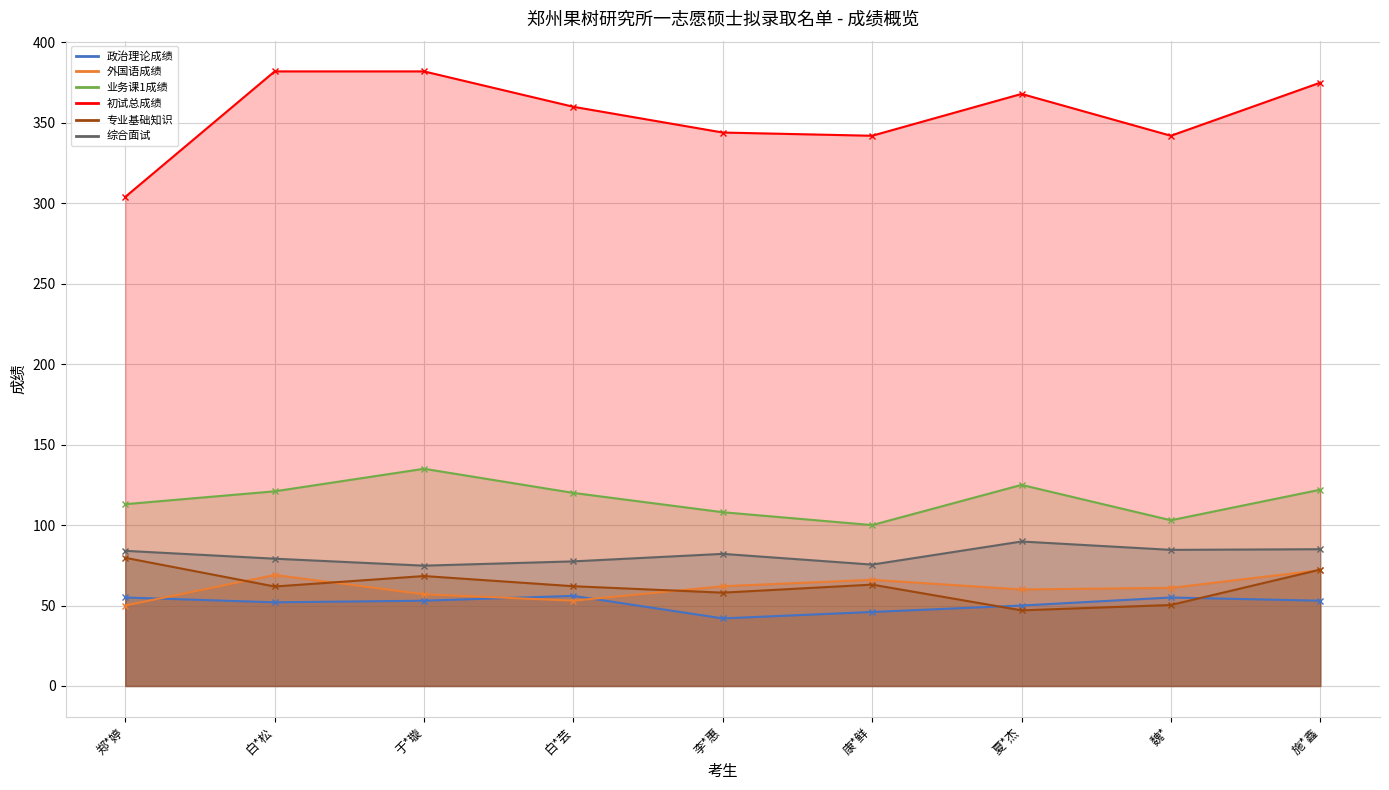

How many intersections are there between 专业基础知识 and 外国语成绩?

4